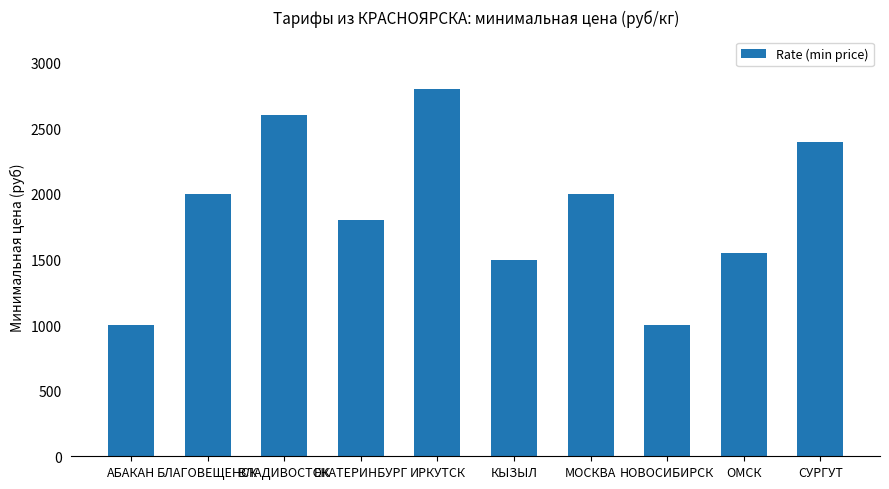

Approximately how many times larger is the value at ОМСК compared to МОСКВА?

0.8